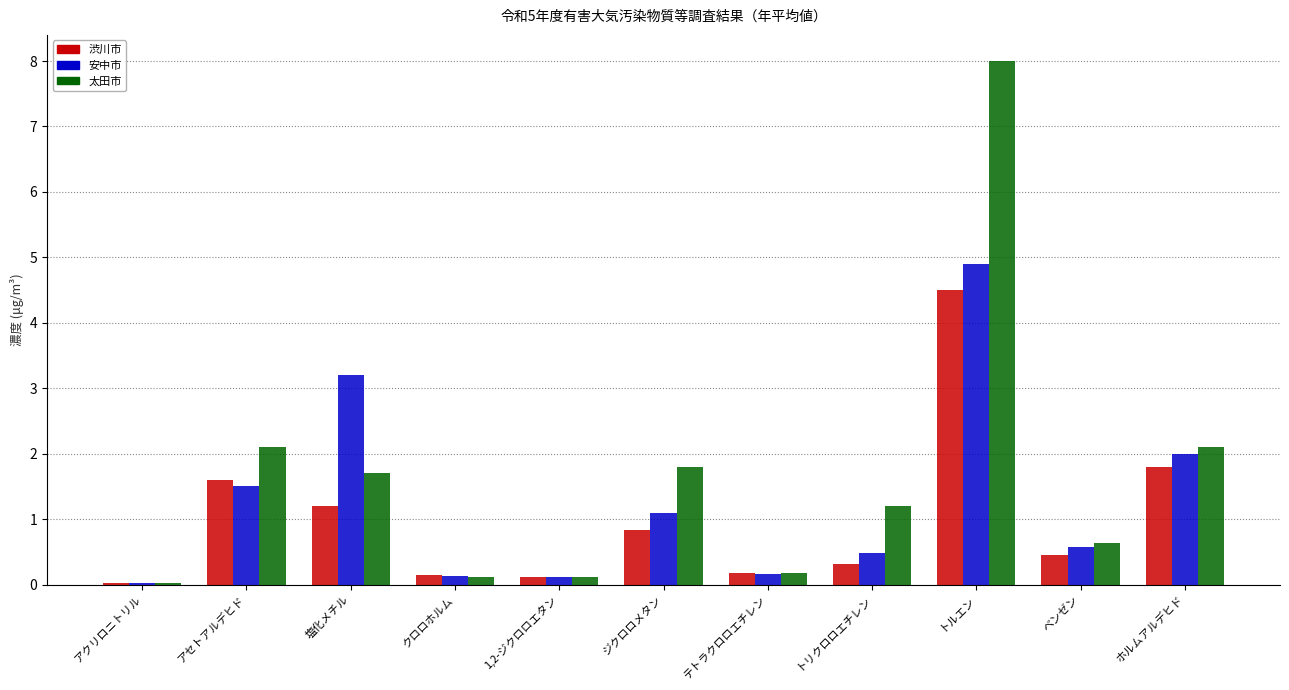

Which series changed the most between トリクロロエチレン and トルエン?

太田市